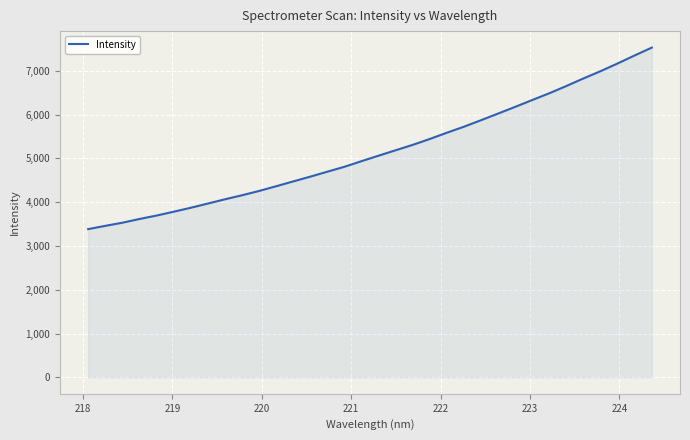

What is the maximum value shown in the chart?

7528.7